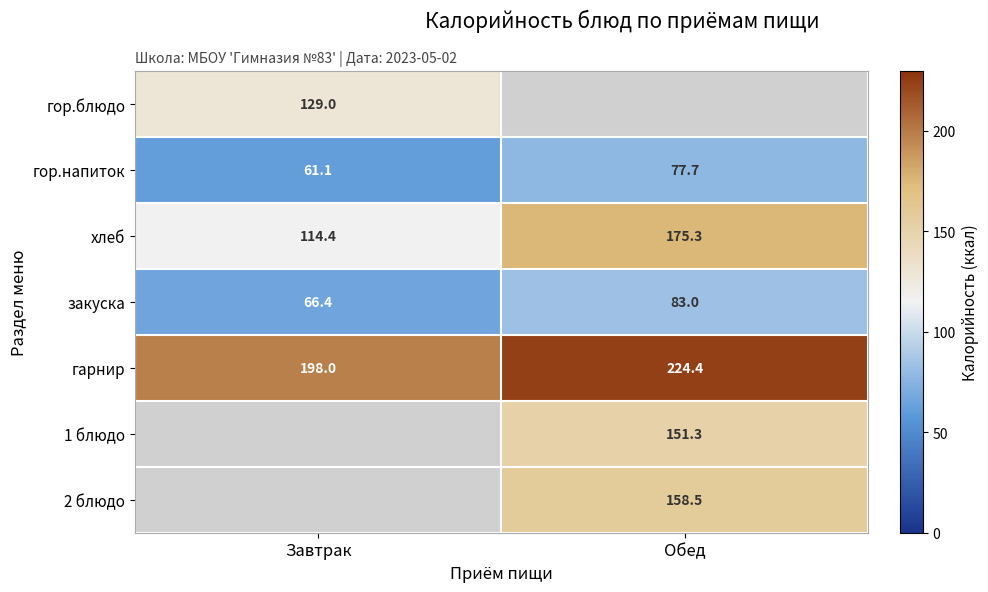

What is the minimum value for гор.напиток?

61.1